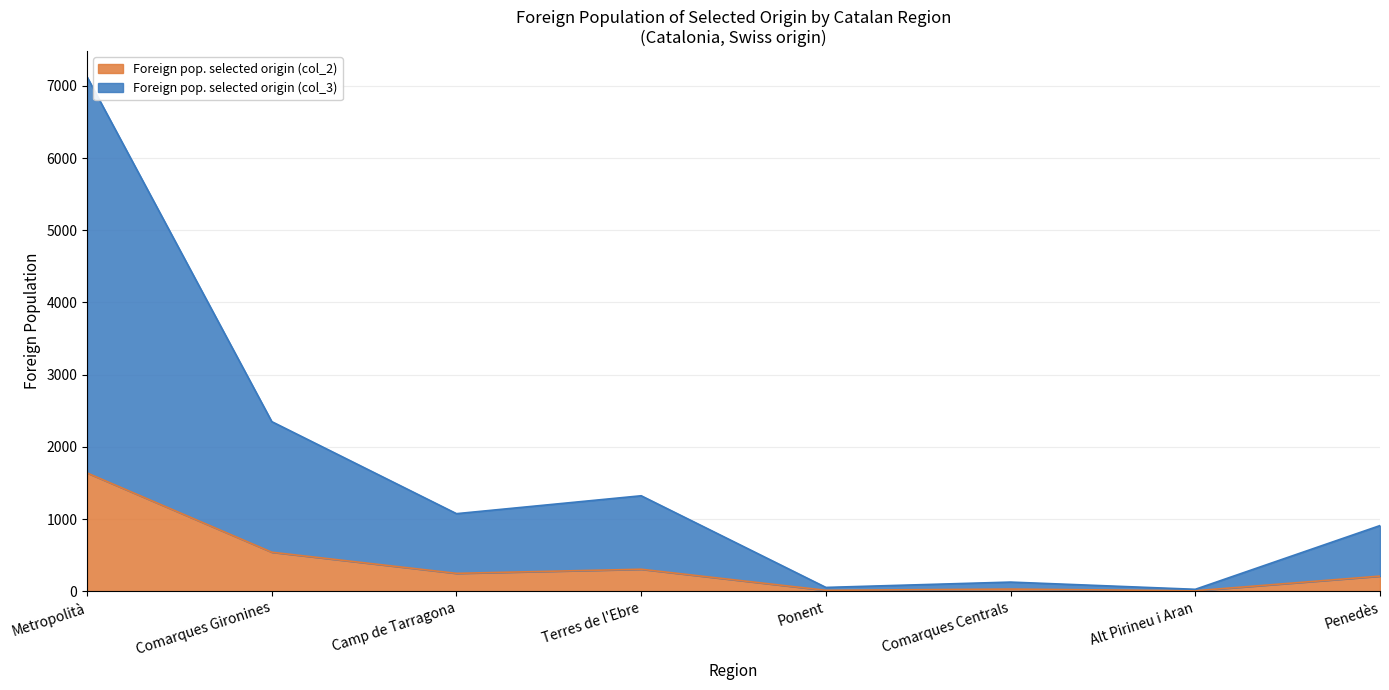

True or false: Foreign pop. selected origin (col_3) and Foreign pop. selected origin (col_2) intersect in this chart.

False